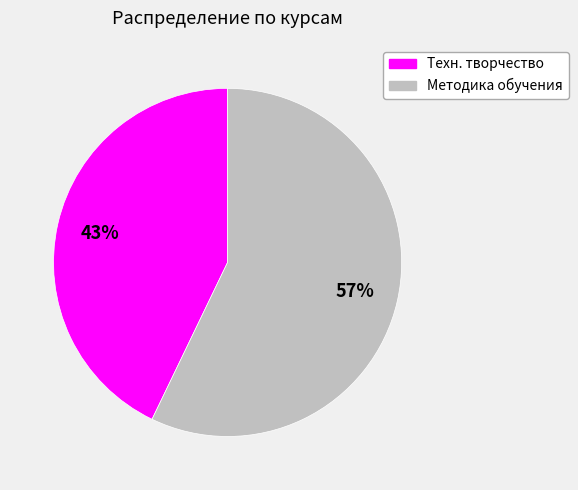

Which slice is the largest?

Методика обучения